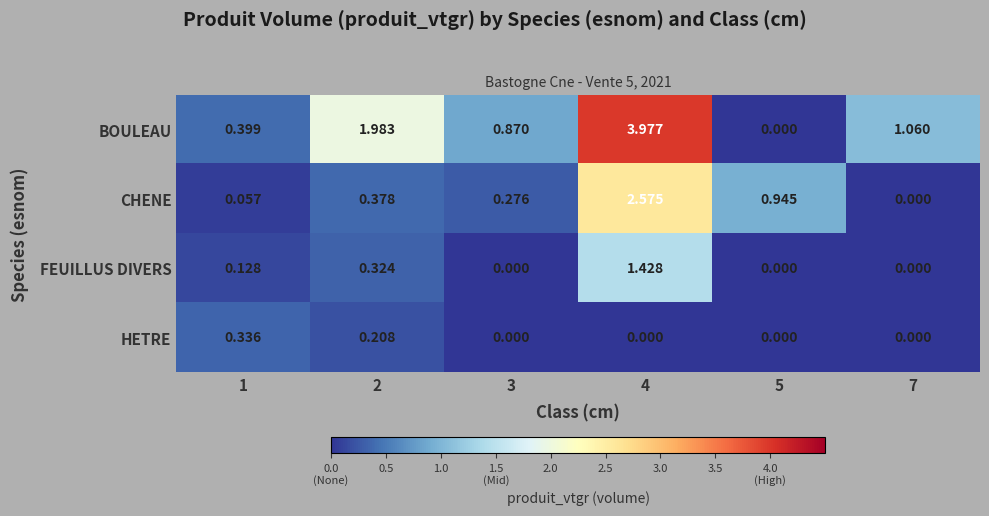

List the series in order of their overall mean, lowest first.

HETRE, FEUILLUS DIVERS, CHENE, BOULEAU